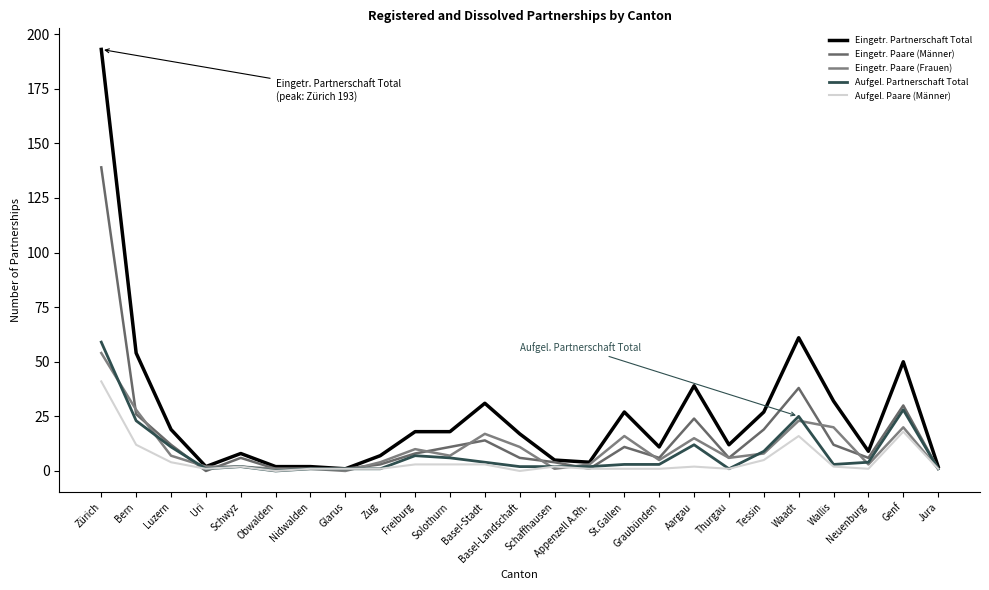

The Aufgel. Partnerschaft Total series shows 3 at St.Gallen. True or false?

True